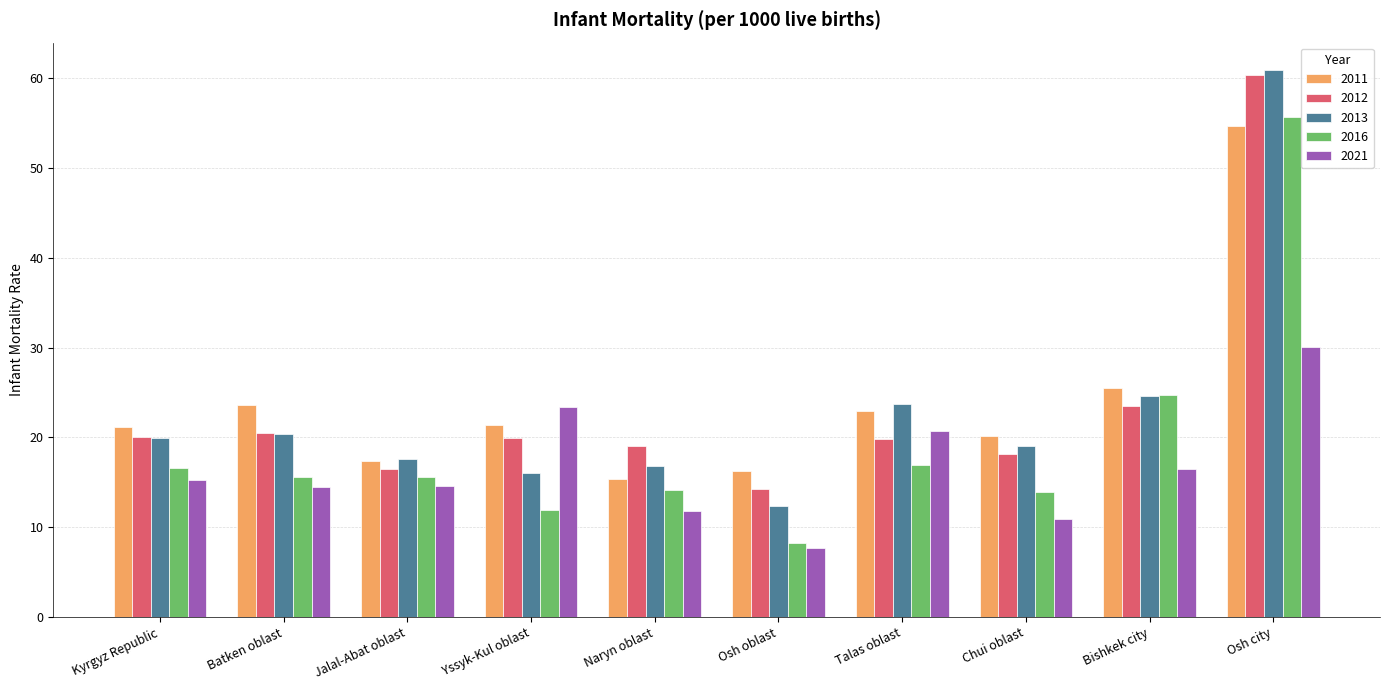

What is the average value of the 2011 series?

23.9